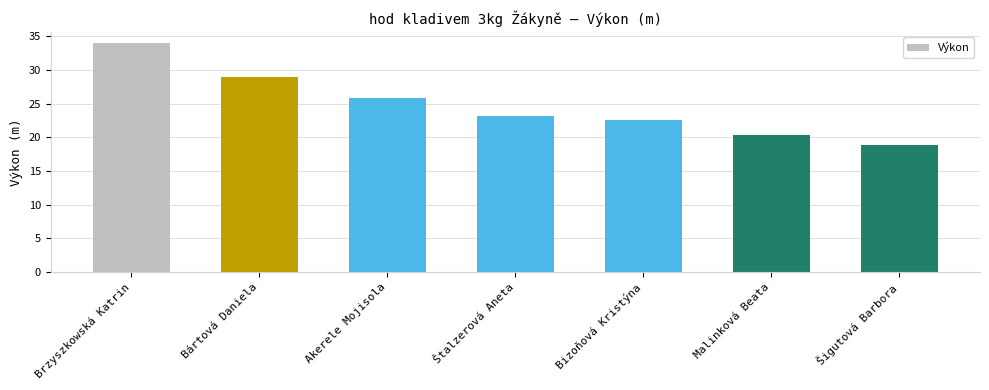

How many values exceed 23?

4